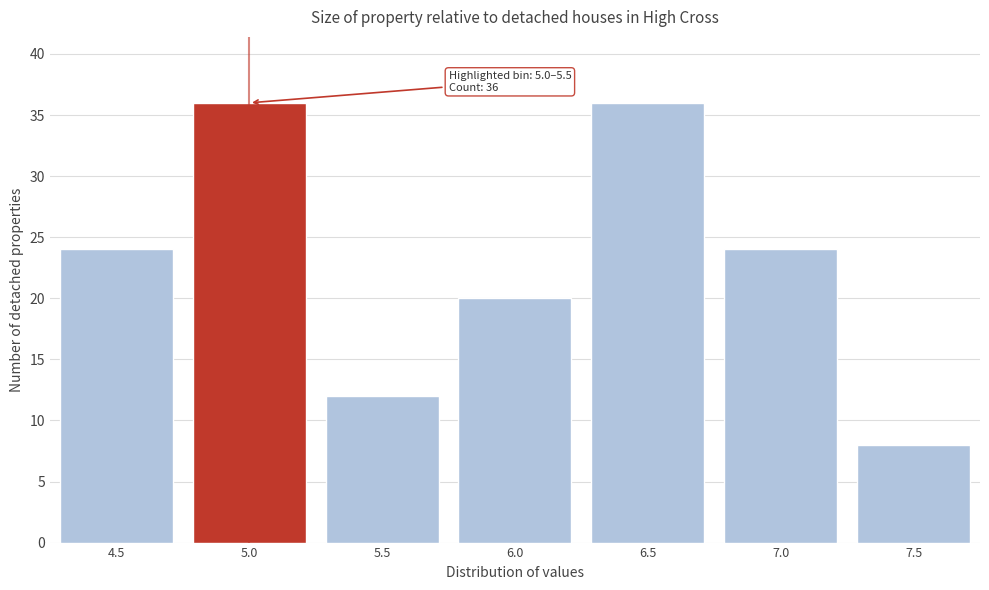

Reading right to left, what are all the values shown in this chart?

7.5=8	7.0=24	6.5=36	6.0=20	5.5=12	5.0=36	4.5=24